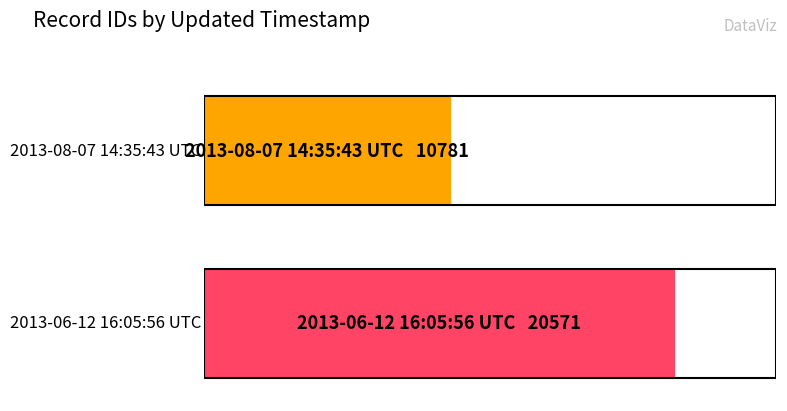

What is the change in value from 2013-08-07 14:35:43 UTC to 2013-06-12 16:05:56 UTC?

+9790